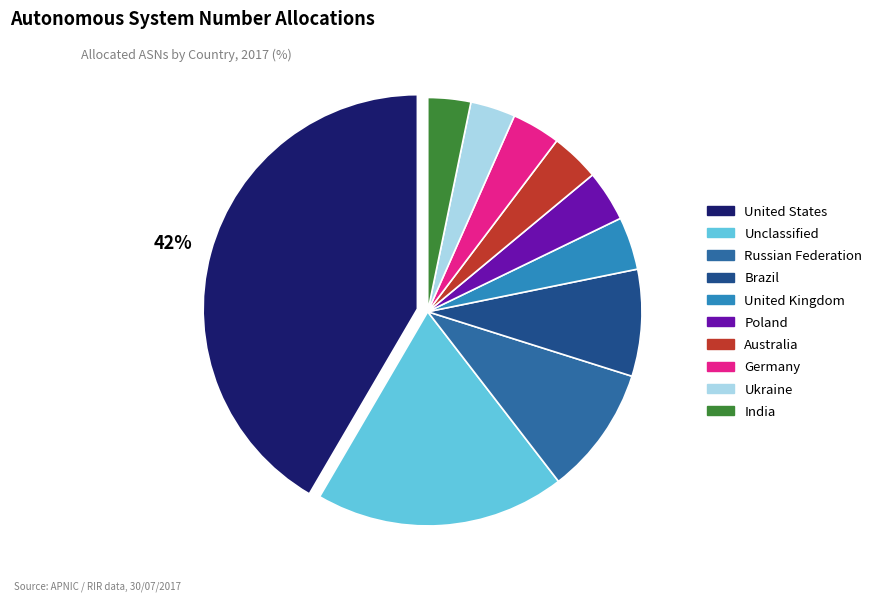

To the nearest percent, what percentage of the pie is Germany?

4%